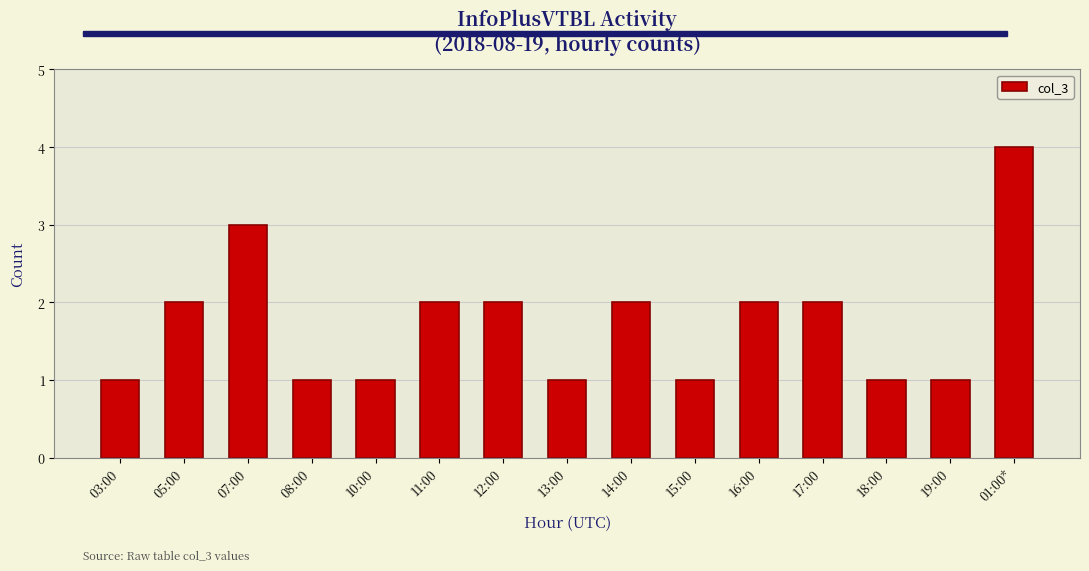

Between 16:00 and 07:00, which is larger?

07:00